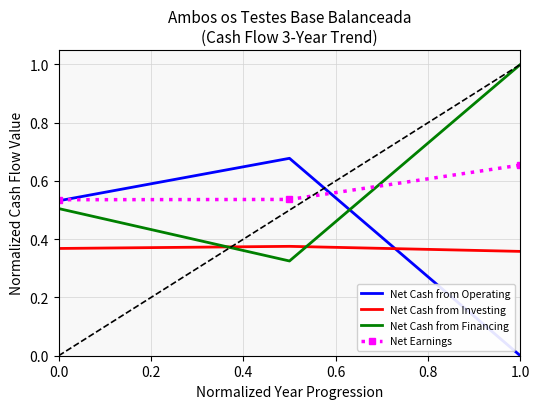

At which label is Net Cash from Investing closest to 0?

1.0